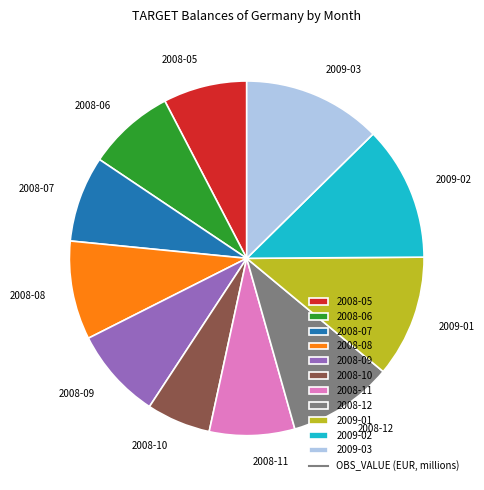

Do 2008-09 and 2009-02 together represent more than half of the pie?

No